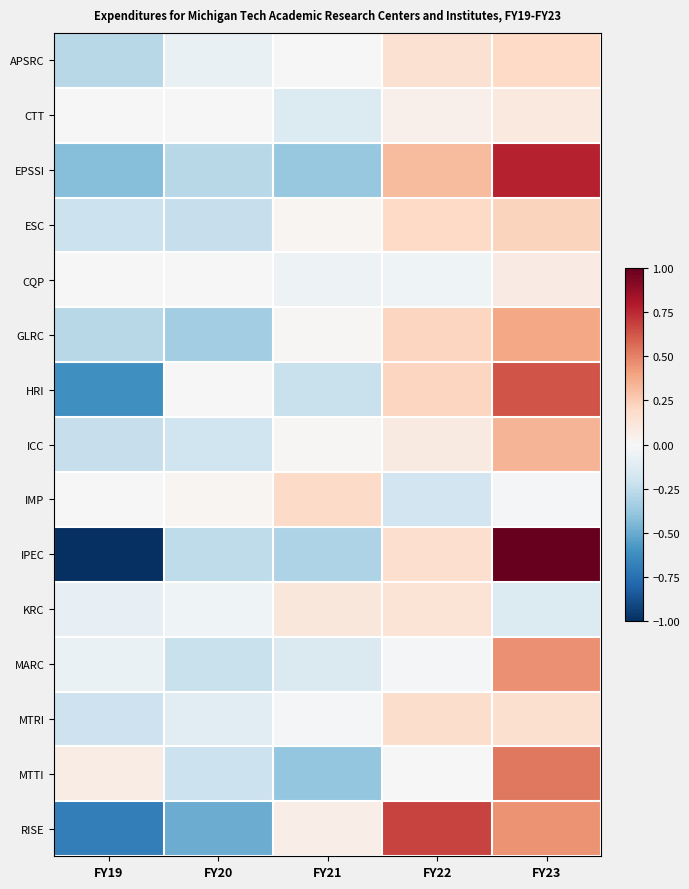

What is the smallest value displayed?

-1.0